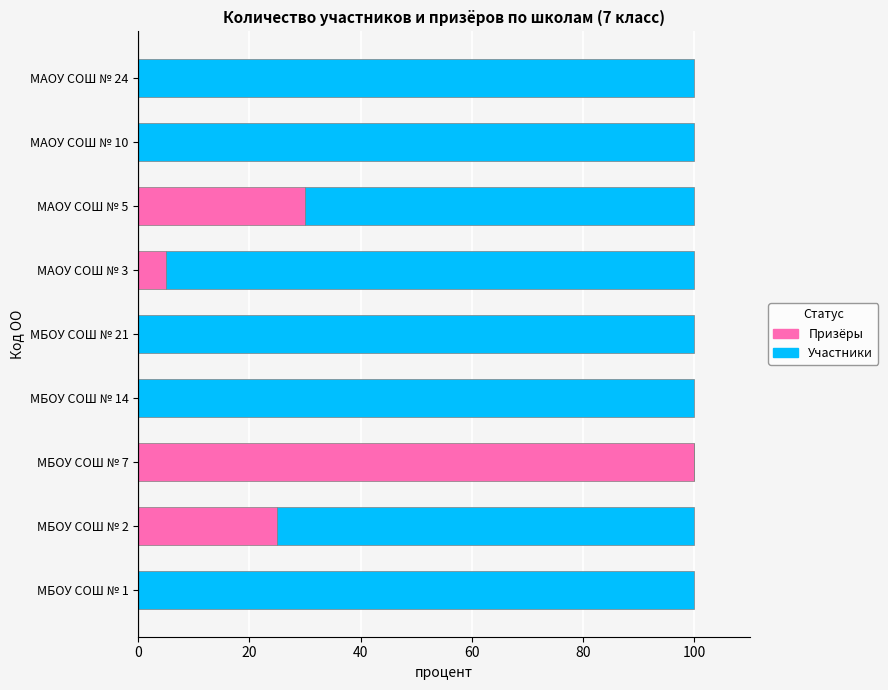

Is it true that Призёры equals 0 at МАОУ СОШ № 24?

True